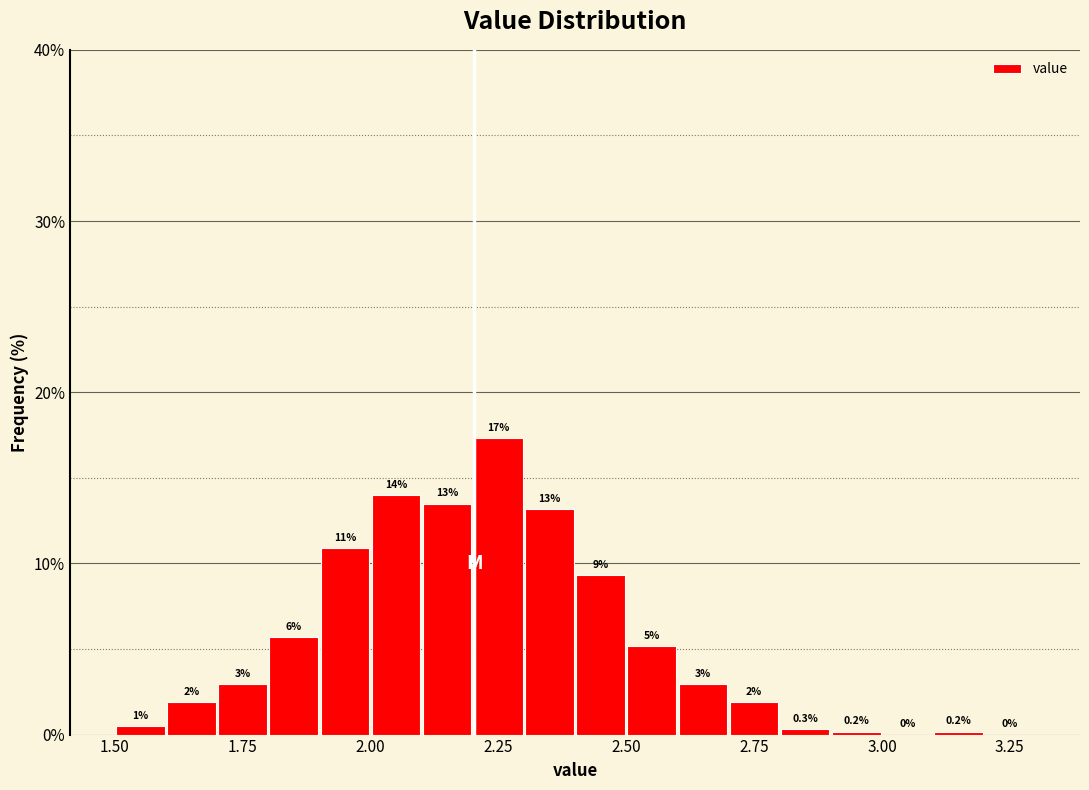

Around what value on the x-axis is the tallest bar? Give the approximate position of its centre, as read against the axis.

2.25